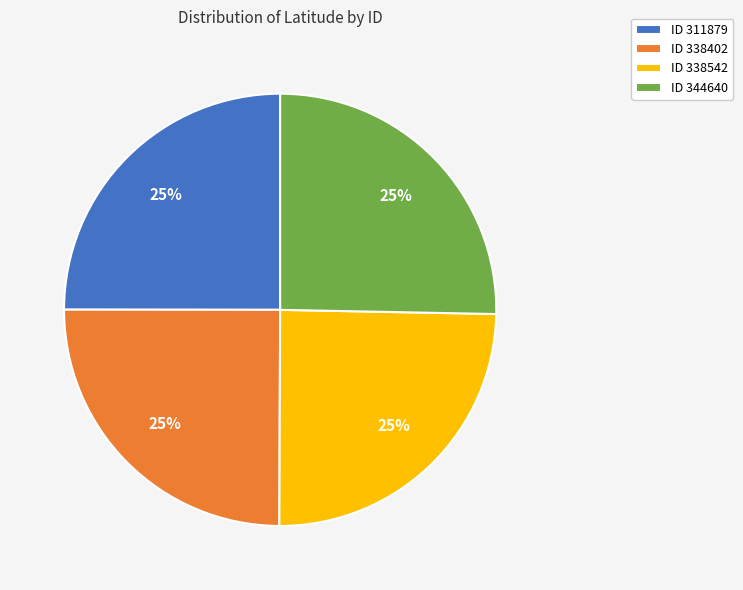

What percentage is the ID 338542 slice, to the nearest percent?

25%